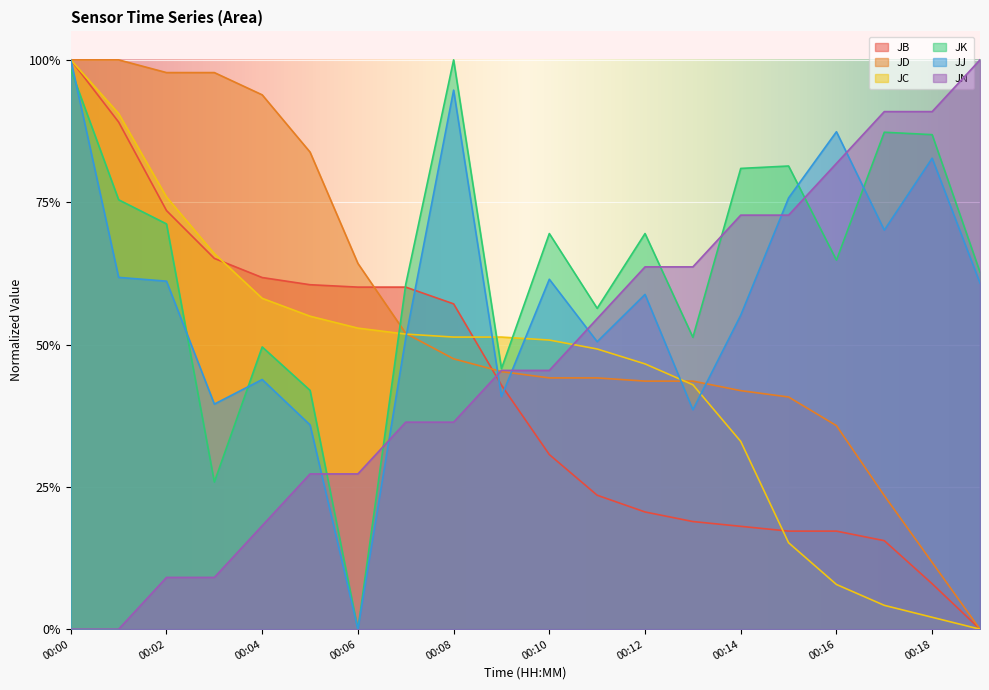

What is the difference between the highest and lowest values at 00:17?

0.9